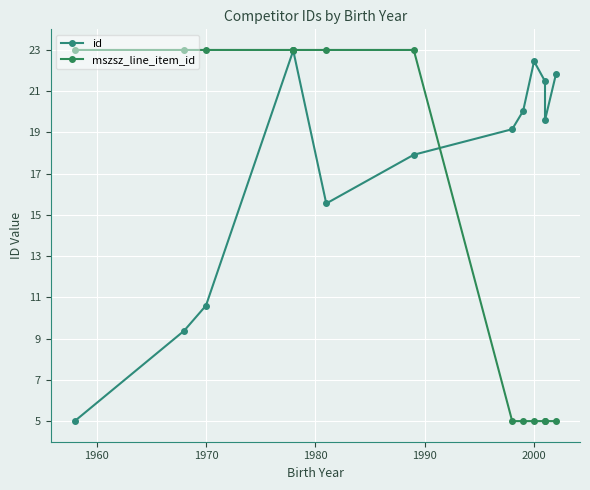

What are all the series names shown in the legend?

id, mszsz_line_item_id